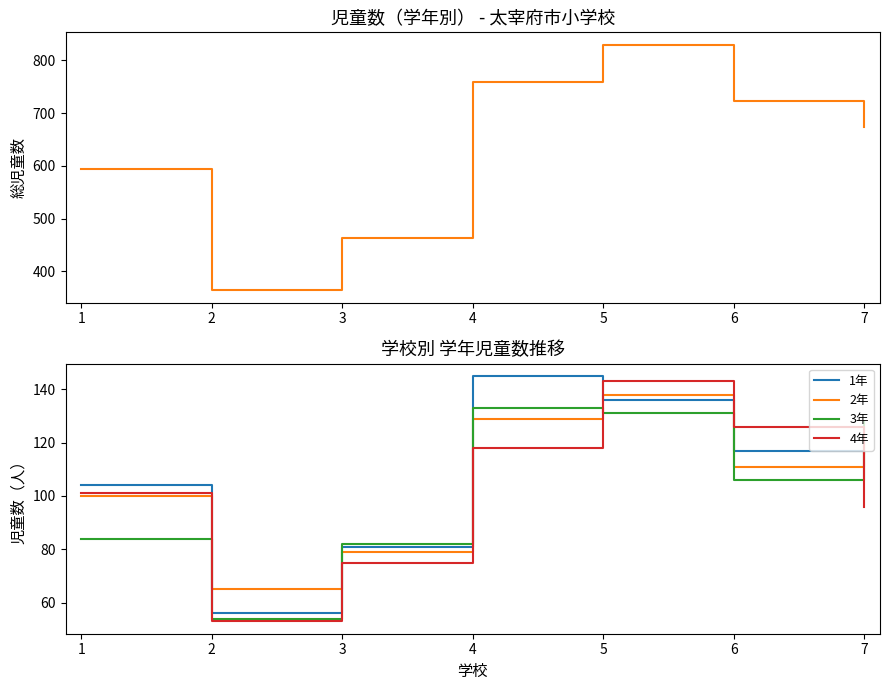

At which category does 3年 reach its first local valley?

2